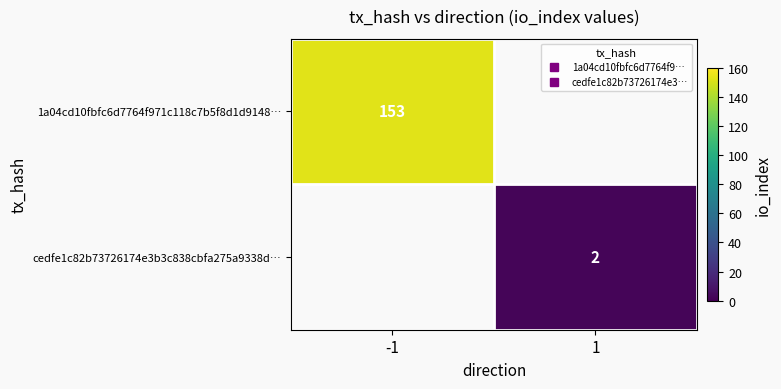

True or false: cedfe1c82b73726174e3b3c838cbfa275a9338d… has a value of 0.8 at 1.

False